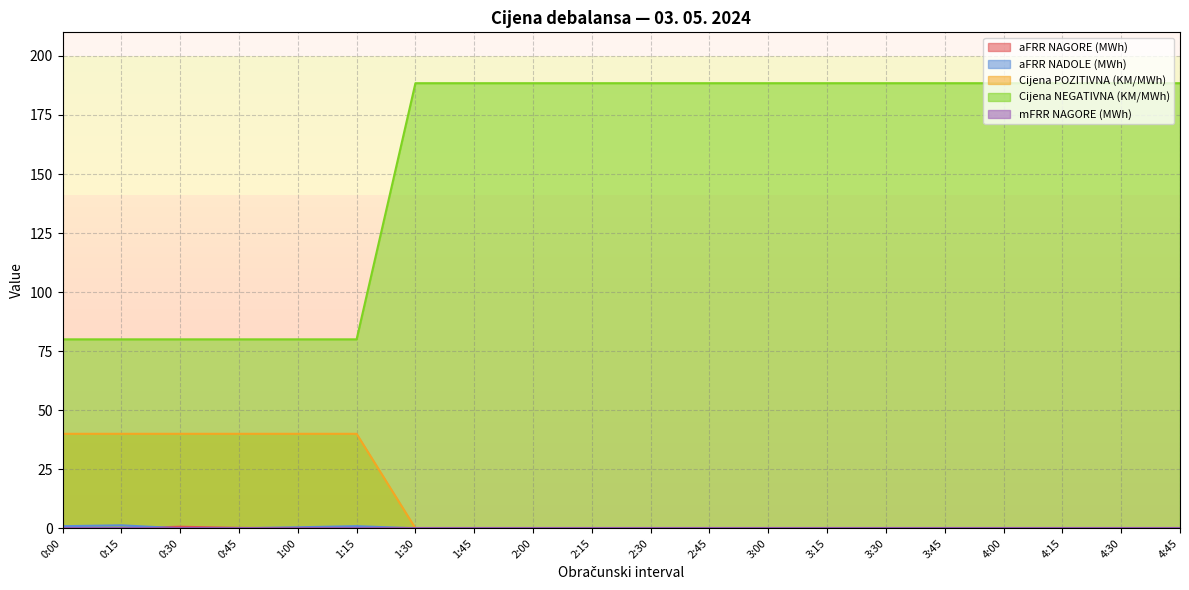

What is the average value of the Cijena POZITIVNA (KM/MWh) series?

12.0